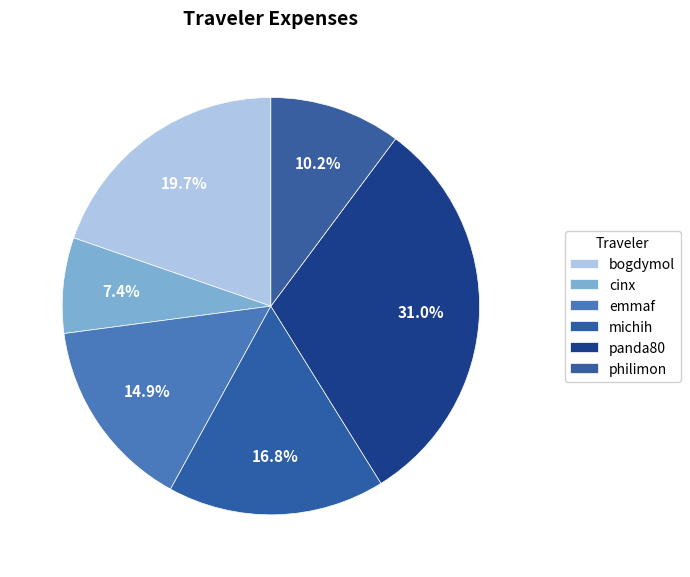

The emmaf slice represents 21% of the pie. True or false?

False